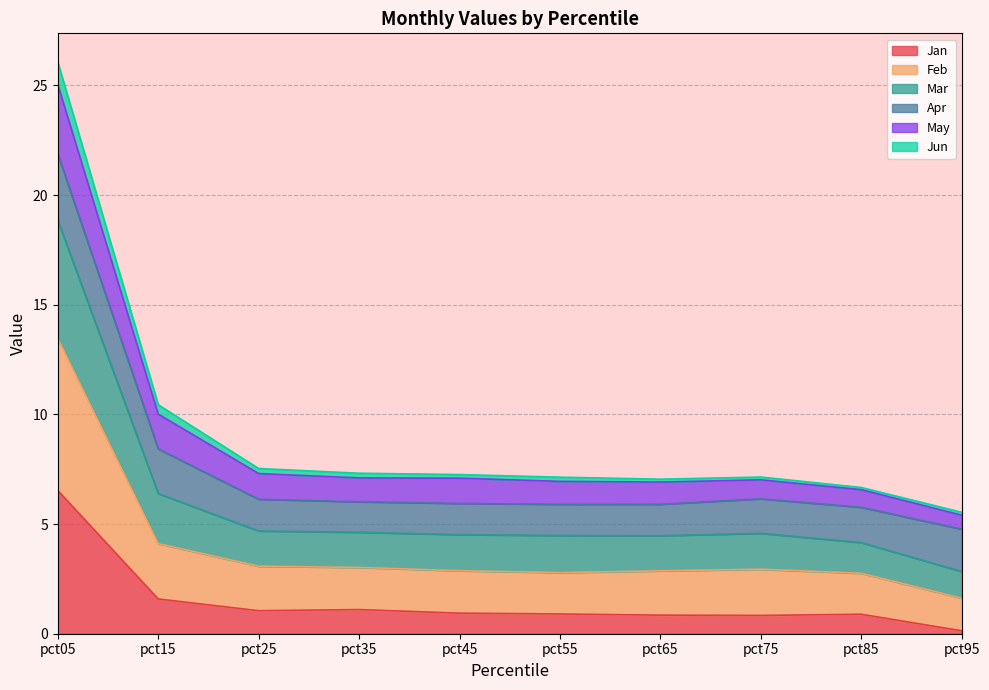

How many lines are shown in the chart?

6